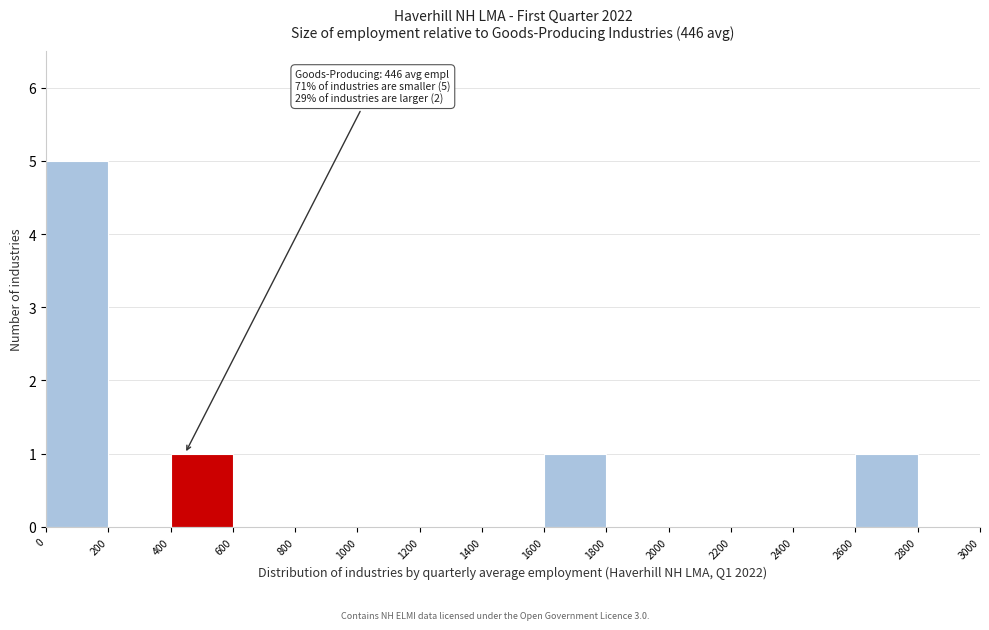

Over which range of the x-axis is the bar tallest?

0 to 200